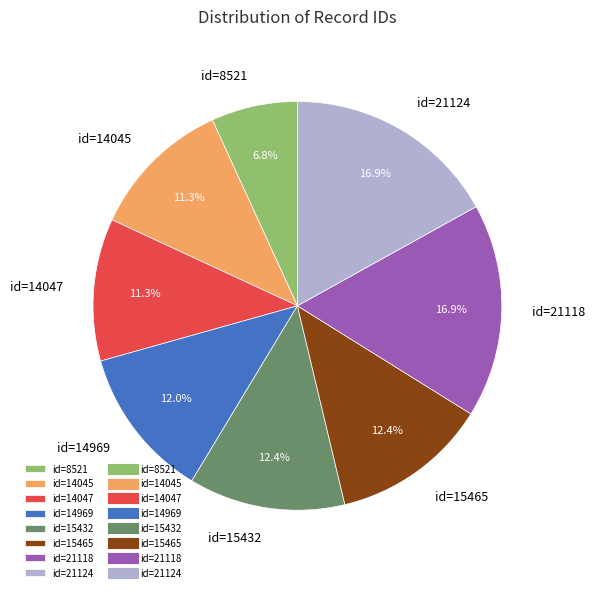

Which has a higher value, id=14047 or id=15432?

id=15432